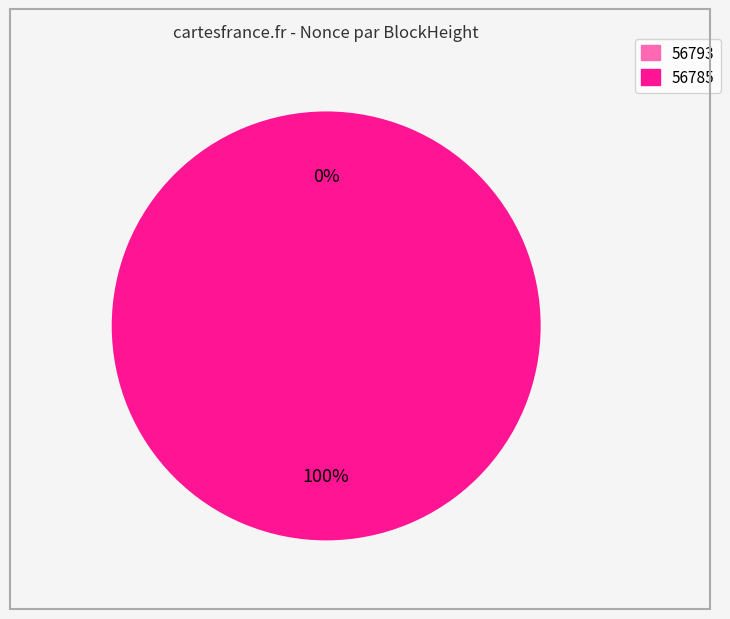

What percentage is the 56785 slice, to the nearest percent?

100%